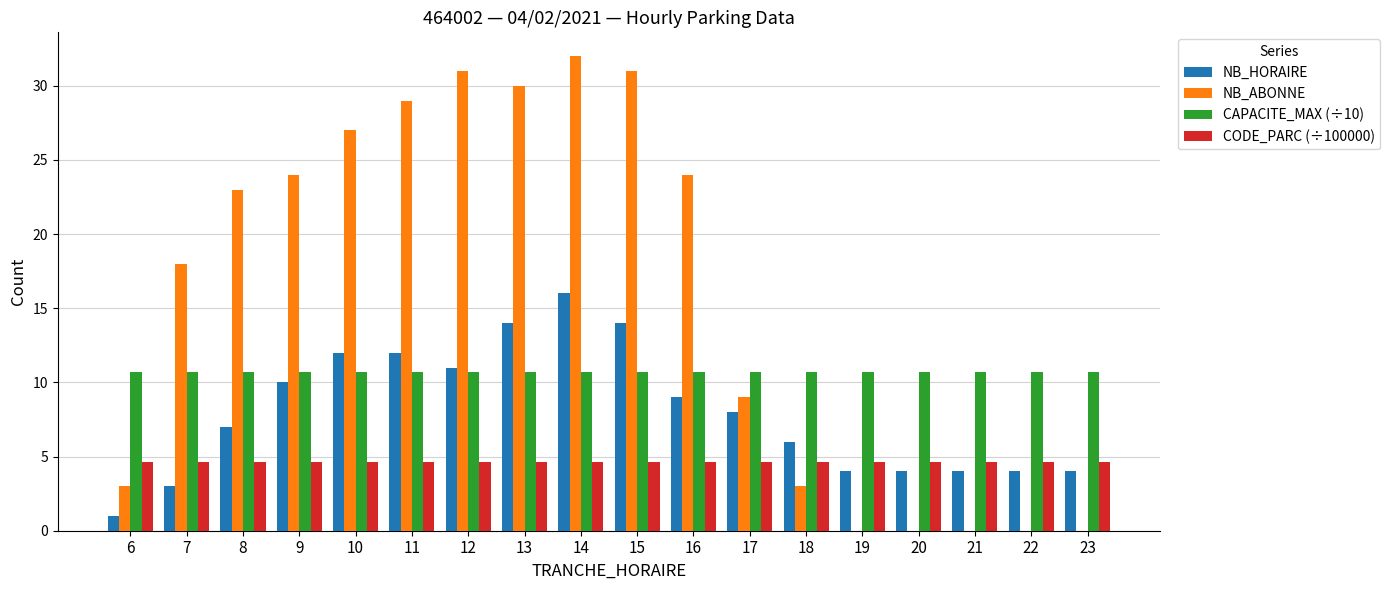

Reading right to left, what are all the values shown in this chart?

NB_HORAIRE: 23=4.0	22=4.0	21=4.0	20=4.0	19=4.0	18=6.0	17=8.0	16=9.0	15=14.0	14=16.0	13=14.0	12=11.0	11=12.0	10=12.0	9=10.0	8=7.0	7=3.0	6=1.0
NB_ABONNE: 23=0.0	22=0.0	21=0.0	20=0.0	19=0.0	18=3.0	17=9.0	16=24.0	15=31.0	14=32.0	13=30.0	12=31.0	11=29.0	10=27.0	9=24.0	8=23.0	7=18.0	6=3.0
CAPACITE_MAX (÷10): 23=10.7	22=10.7	21=10.7	20=10.7	19=10.7	18=10.7	17=10.7	16=10.7	15=10.7	14=10.7	13=10.7	12=10.7	11=10.7	10=10.7	9=10.7	8=10.7	7=10.7	6=10.7
CODE_PARC (÷100000): 23=4.6	22=4.6	21=4.6	20=4.6	19=4.6	18=4.6	17=4.6	16=4.6	15=4.6	14=4.6	13=4.6	12=4.6	11=4.6	10=4.6	9=4.6	8=4.6	7=4.6	6=4.6